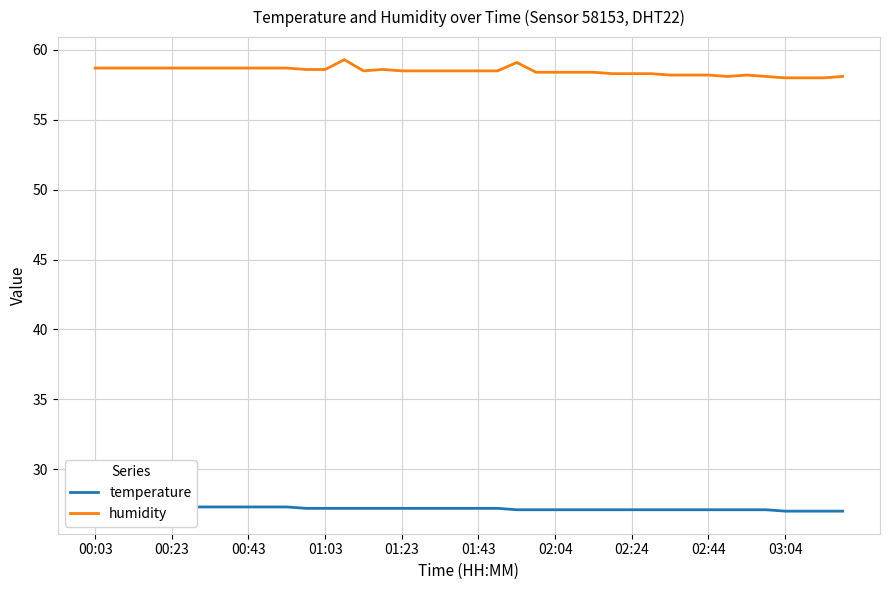

The value of humidity at 01:43 is 103.7. True or false?

False